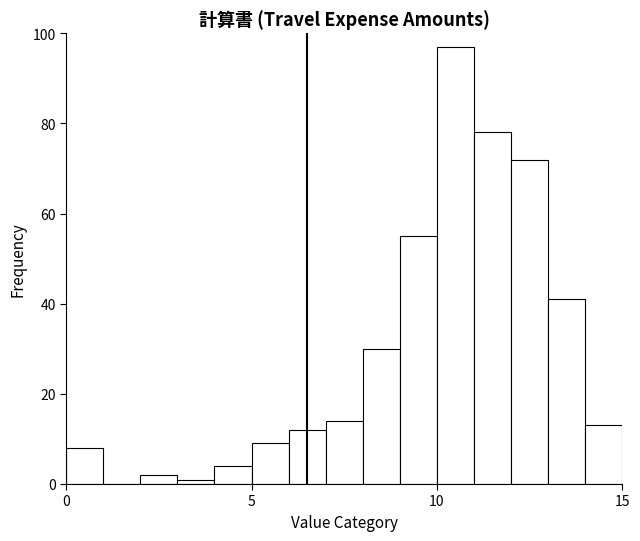

Around what value on the x-axis is the tallest bar? Give the approximate position of its centre, as read against the axis.

10.5